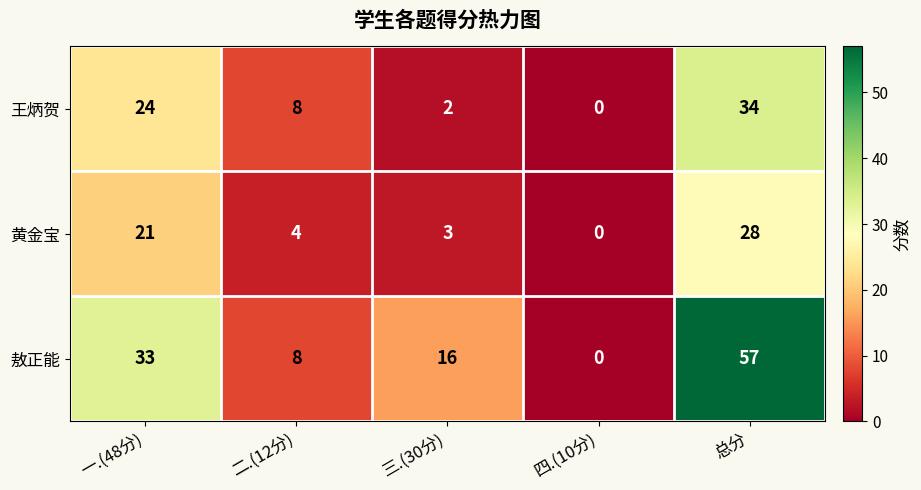

Which series has the largest total across all categories?

敖正能